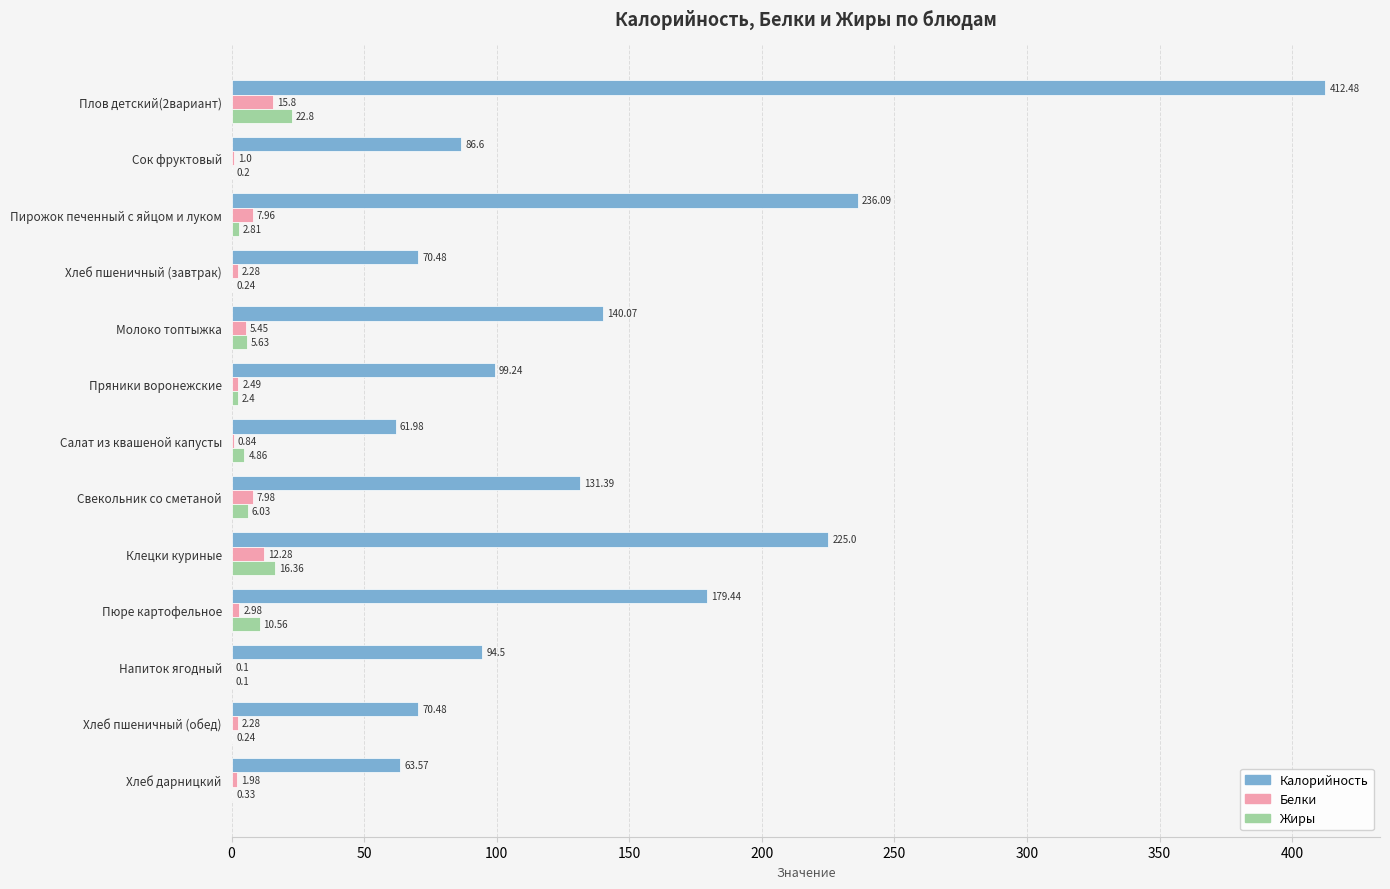

Which series changed the most between Плов детский(2вариант) and Молоко топтыжка?

Калорийность